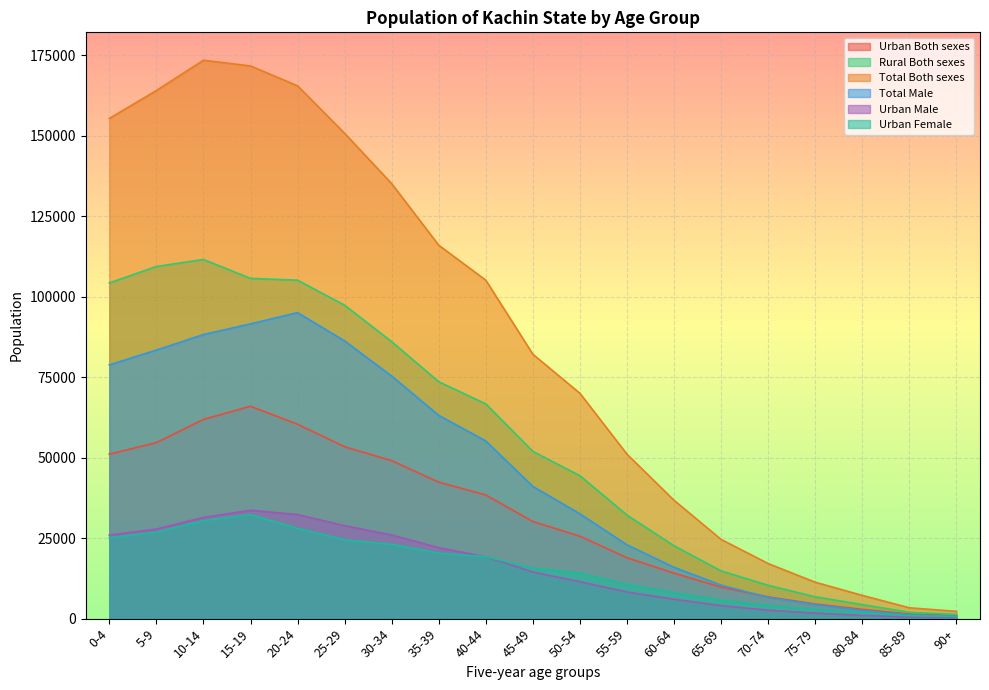

Which series has the largest range (max minus min)?

Total Both sexes